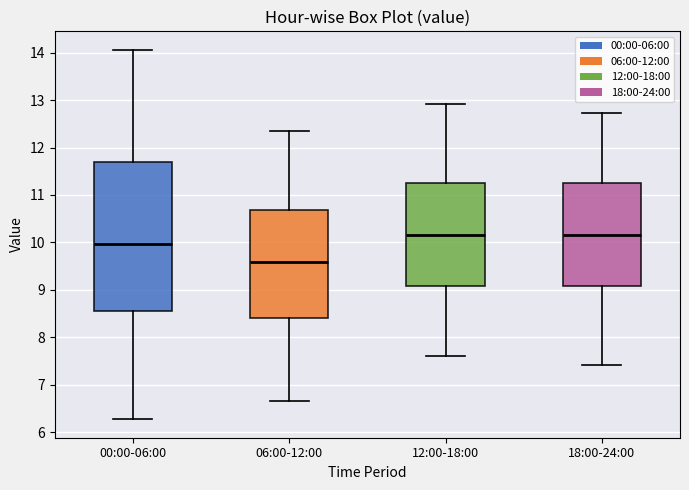

Where is the lower edge of the box for 00:00-06:00 on the y-axis? The values are not printed on the chart, so give them approximately, as read against the axis.

8.6